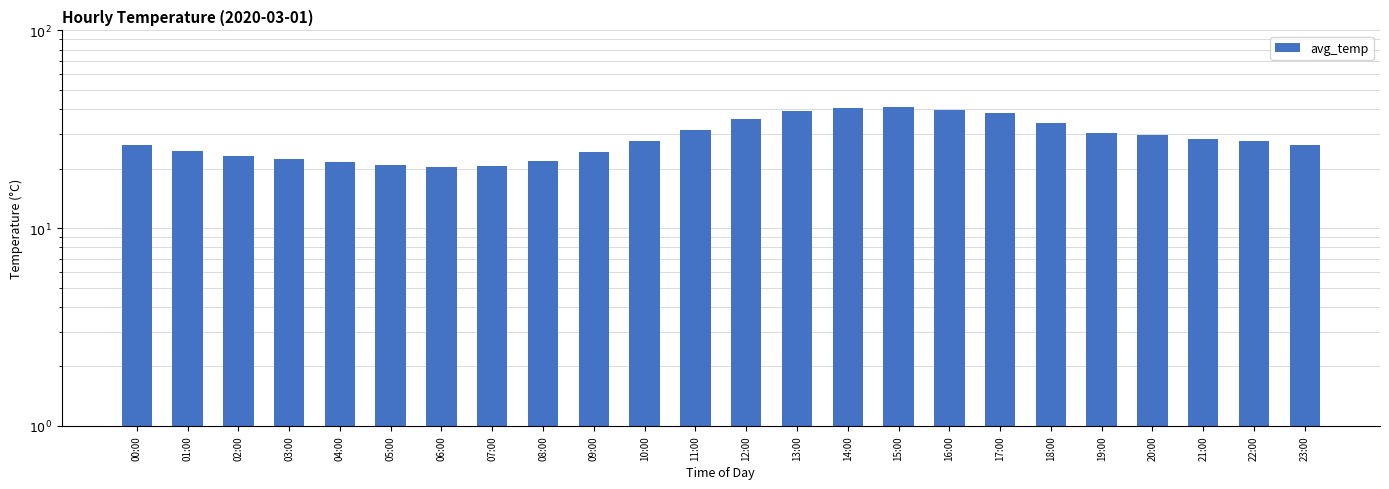

What is the change in value from 13:00 to 19:00?

-9.1